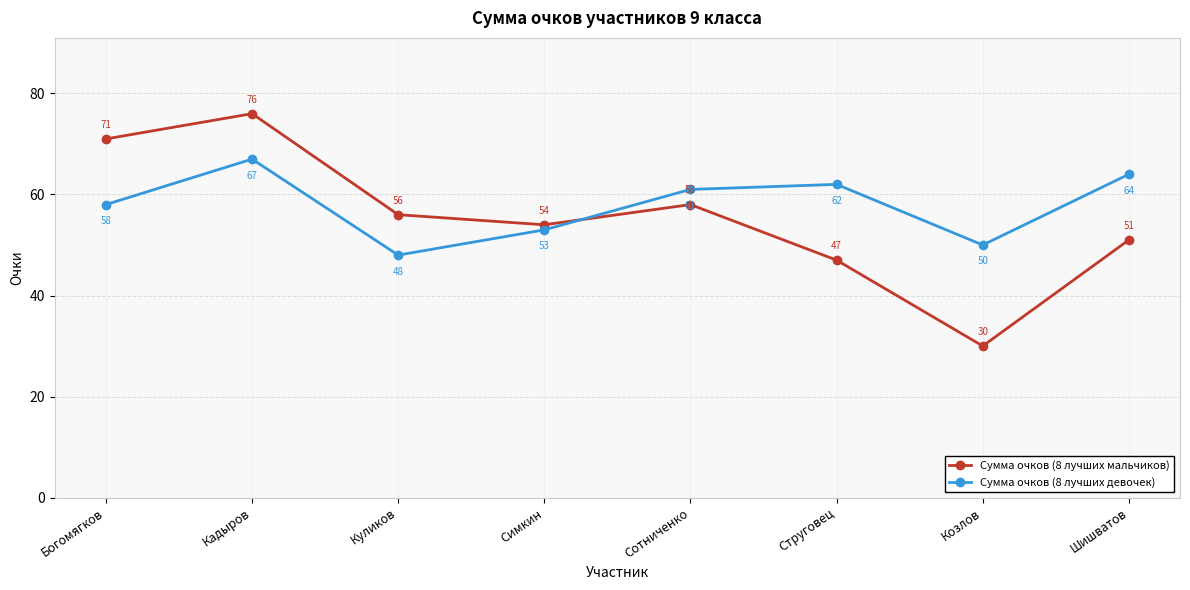

At which label does Сумма очков (8 лучших девочек) reach its peak?

Кадыров